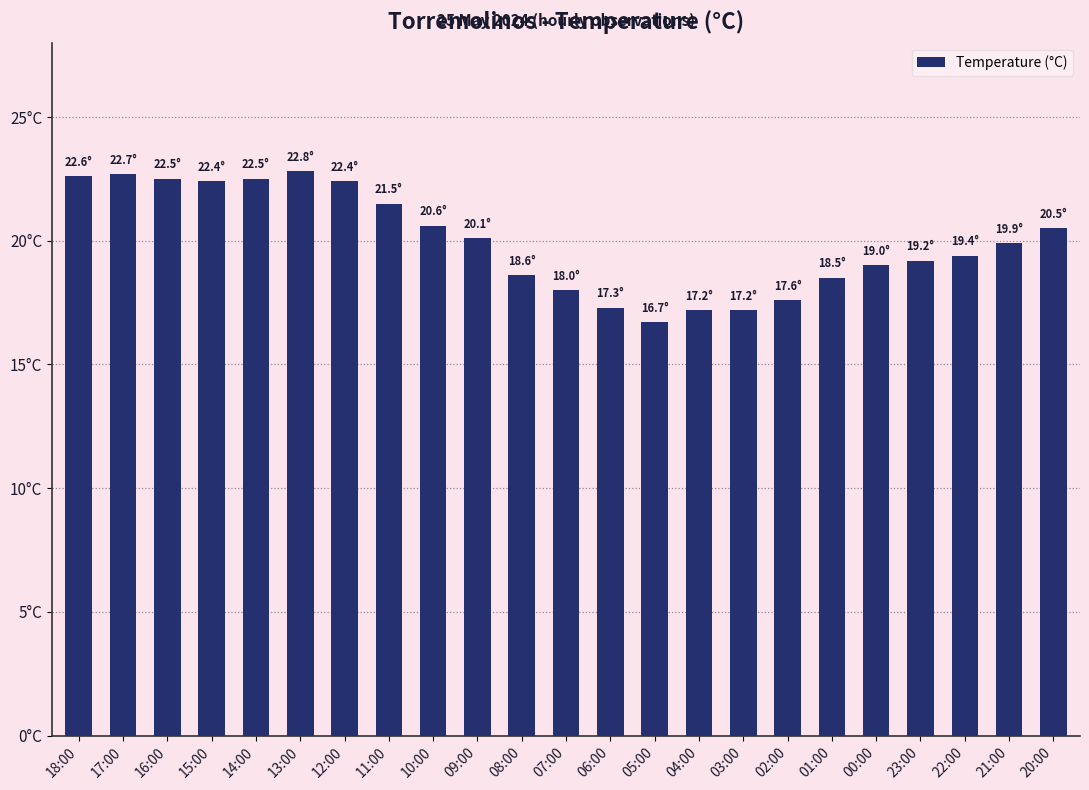

Are the bars horizontal?

No